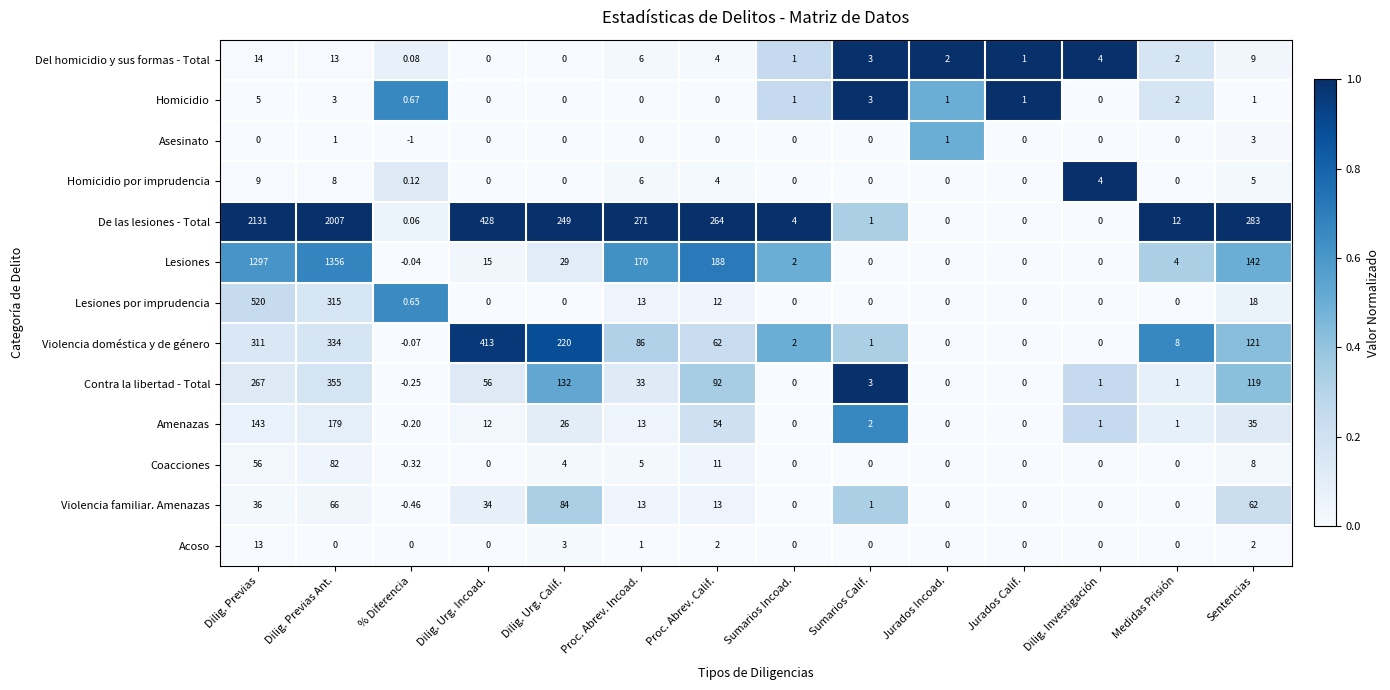

Count the number of categories in the chart.

14